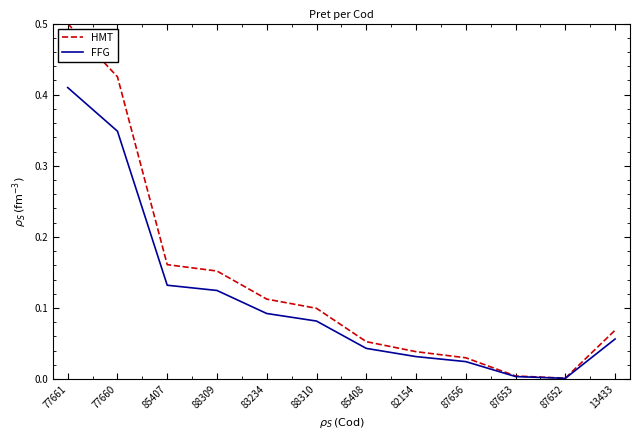

Which series has the largest total across all categories?

HMT